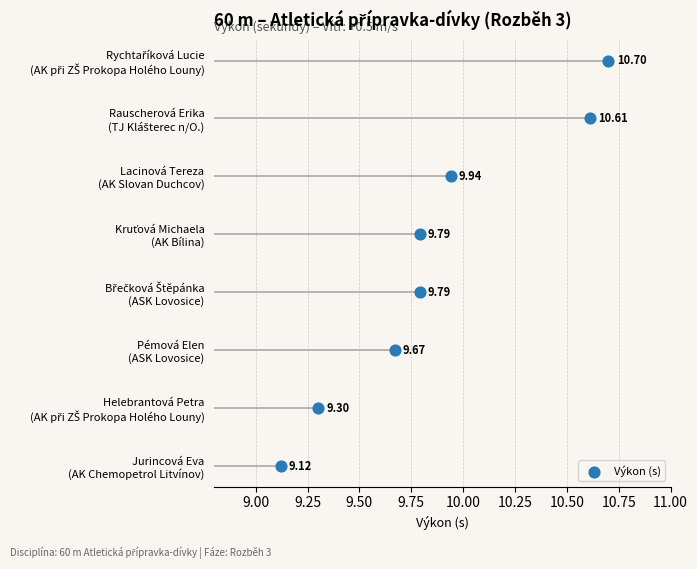

What is the change in value from 9.50 to 9.75?

-1